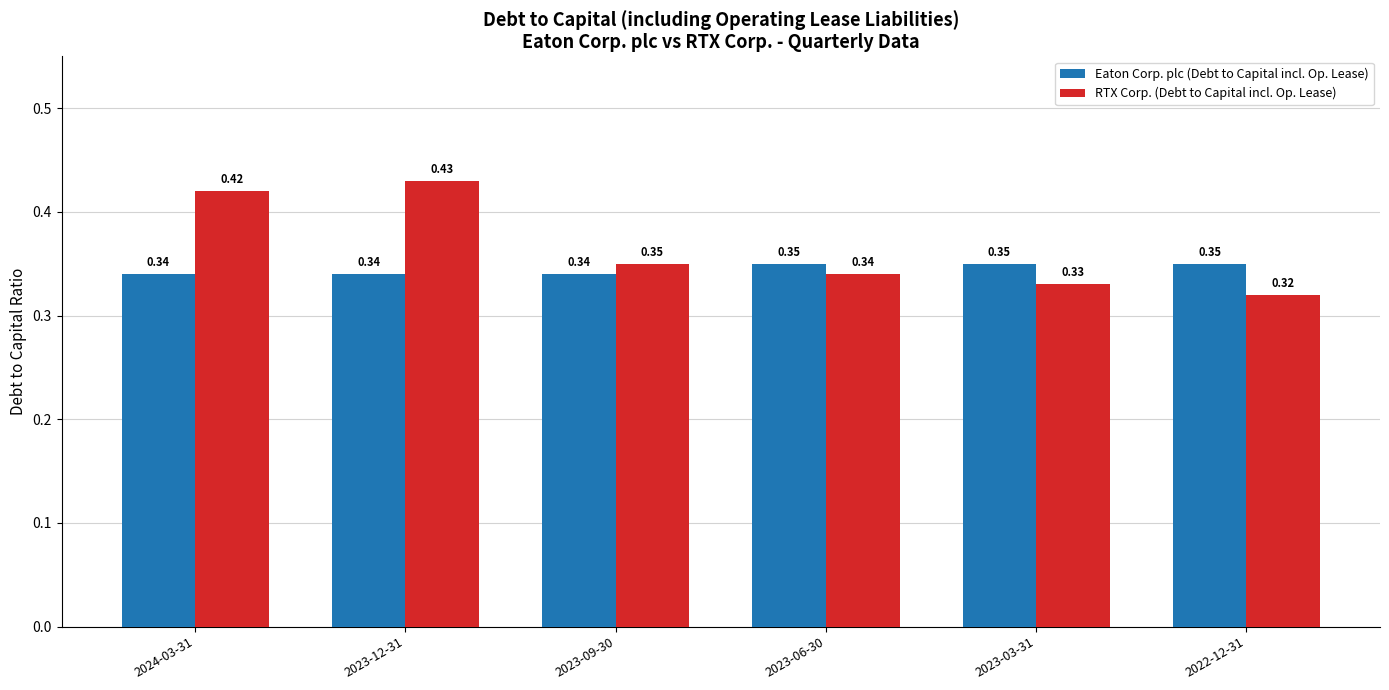

How many bars are there in each group?

2